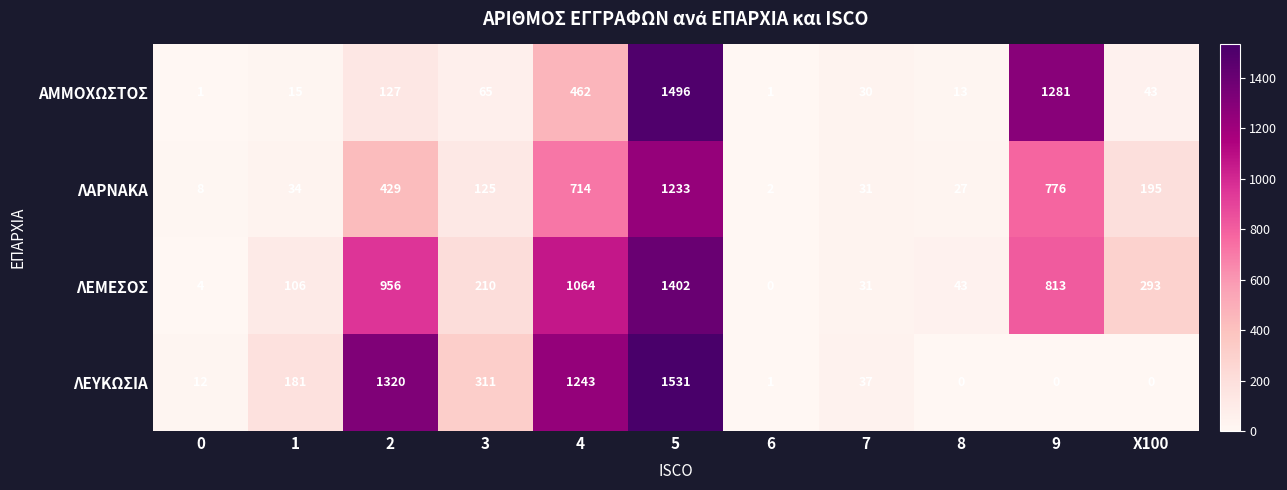

List the series in order of their peak value, highest first.

ΛΕΥΚΩΣΙΑ, ΑΜΜΟΧΩΣΤΟΣ, ΛΕΜΕΣΟΣ, ΛΑΡΝΑΚΑ